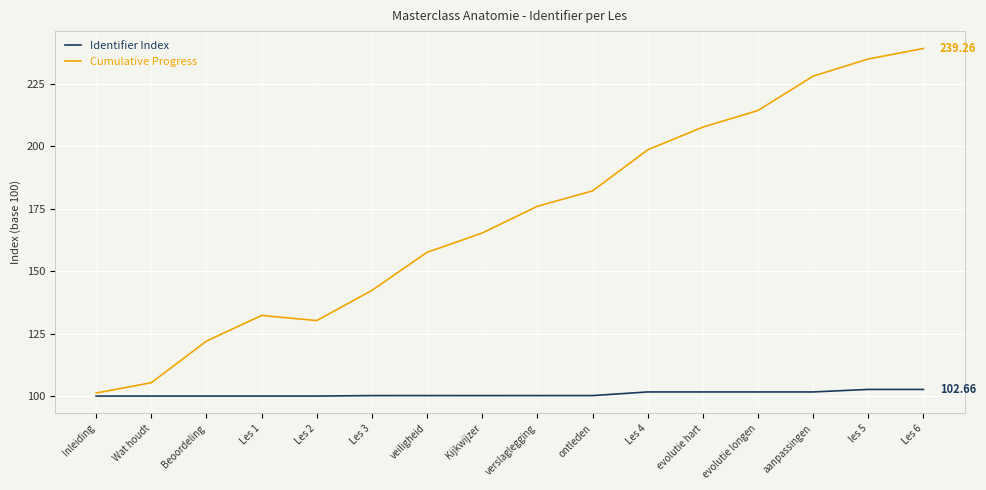

Does the chart have visible grid lines?

Yes